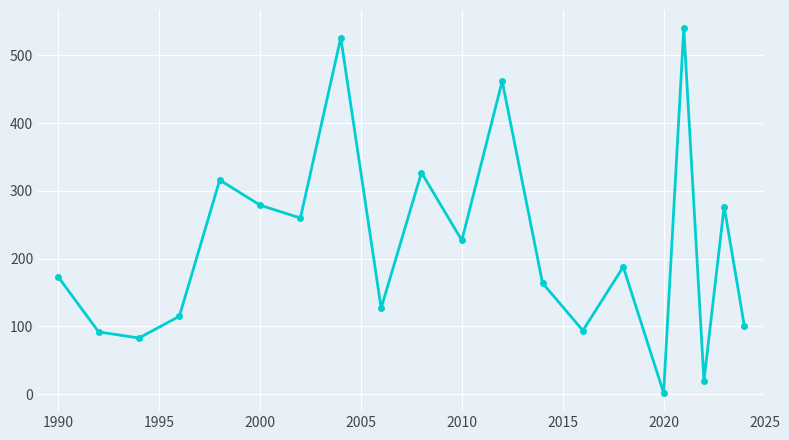

Does the chart have visible grid lines?

Yes